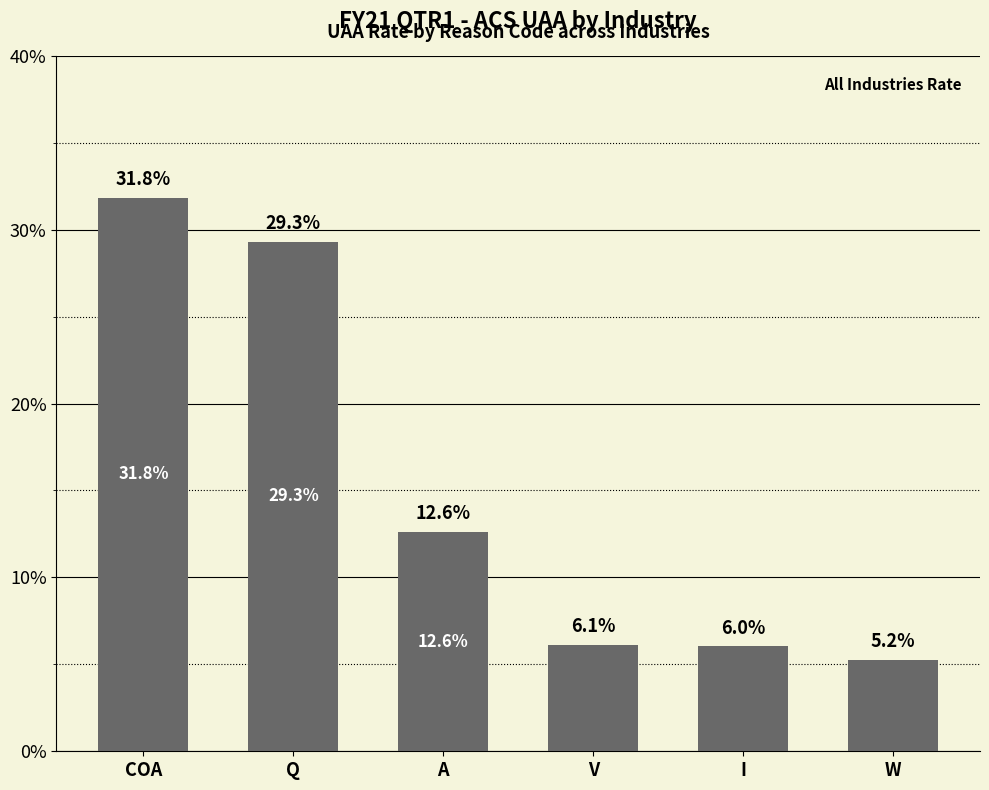

What is the label of the 5th bar from the left?

I